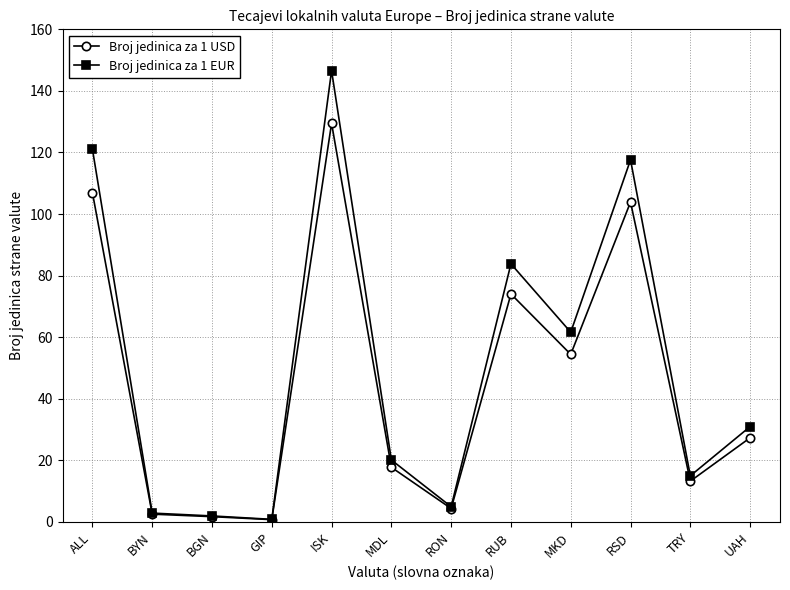

At which label does Broj jedinica za 1 EUR first exceed 30?

ALL